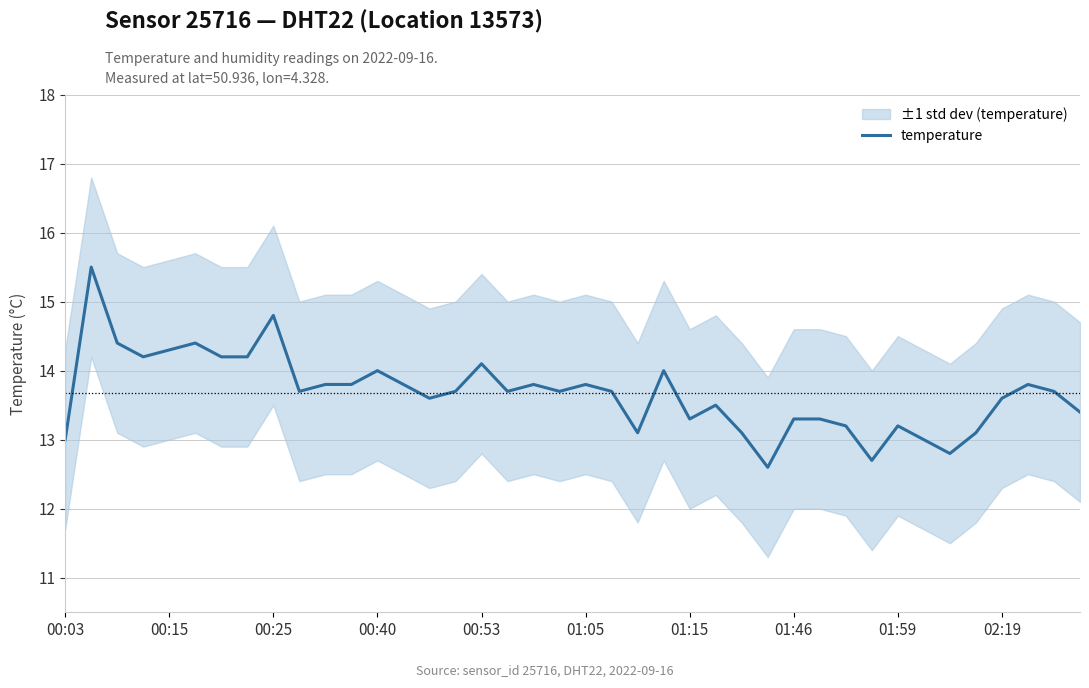

Reading left to right, transcribe all the data shown in this chart.

13.0	15.5	14.4	14.2	14.3	14.4	14.2	14.2	14.8	13.7	13.8	13.8	14.0	13.8	13.6	13.7	14.1	13.7	13.8	13.7	13.8	13.7	13.1	14.0	13.3	13.5	13.1	12.6	13.3	13.3	13.2	12.7	13.2	13.0	12.8	13.1	13.6	13.8	13.7	13.4